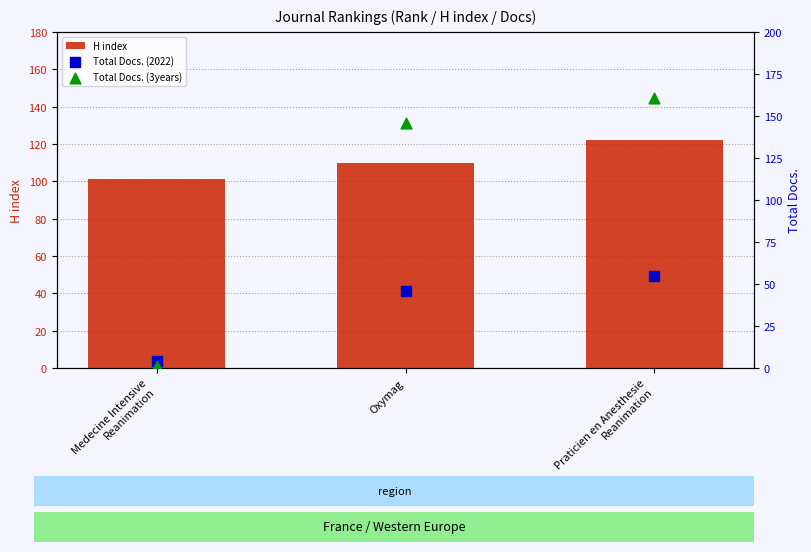

Which series reaches the minimum Y coordinate?

Total Docs. (3years)